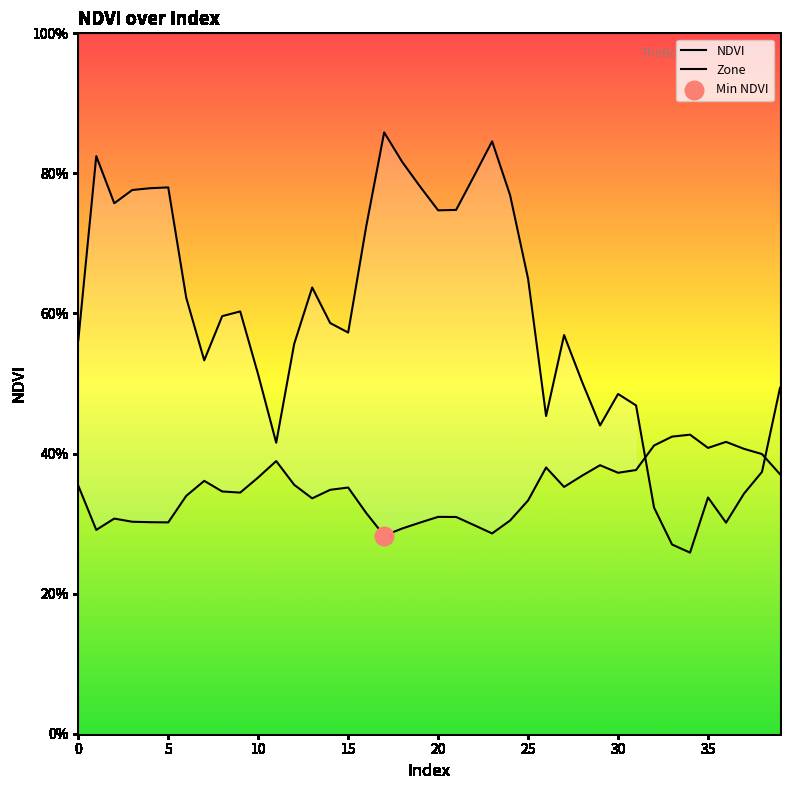

Which series reaches the maximum Y coordinate?

Zone